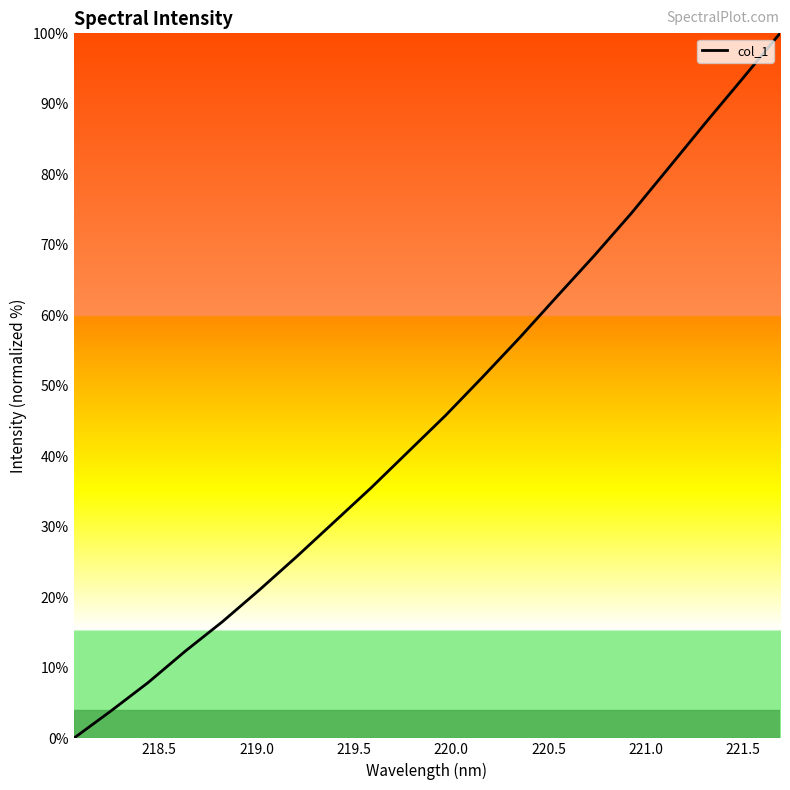

What is the greatest value displayed?

100.0